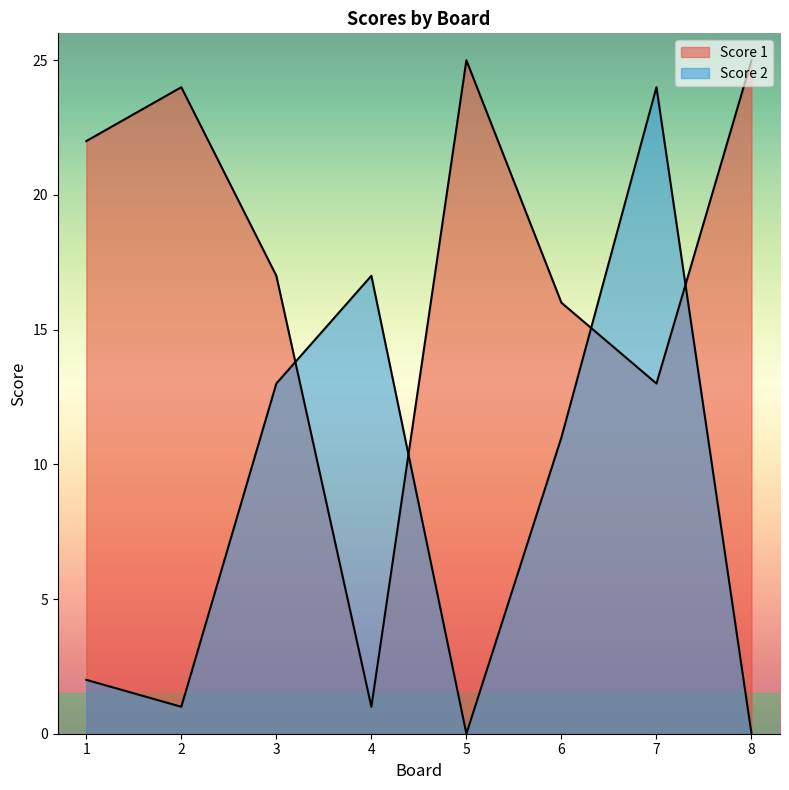

At which label does Score 1 reach its minimum?

4